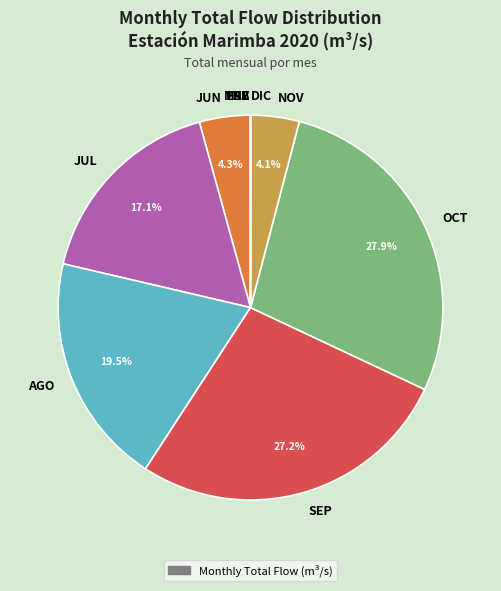

What portion of the pie excludes OCT?

72.1%